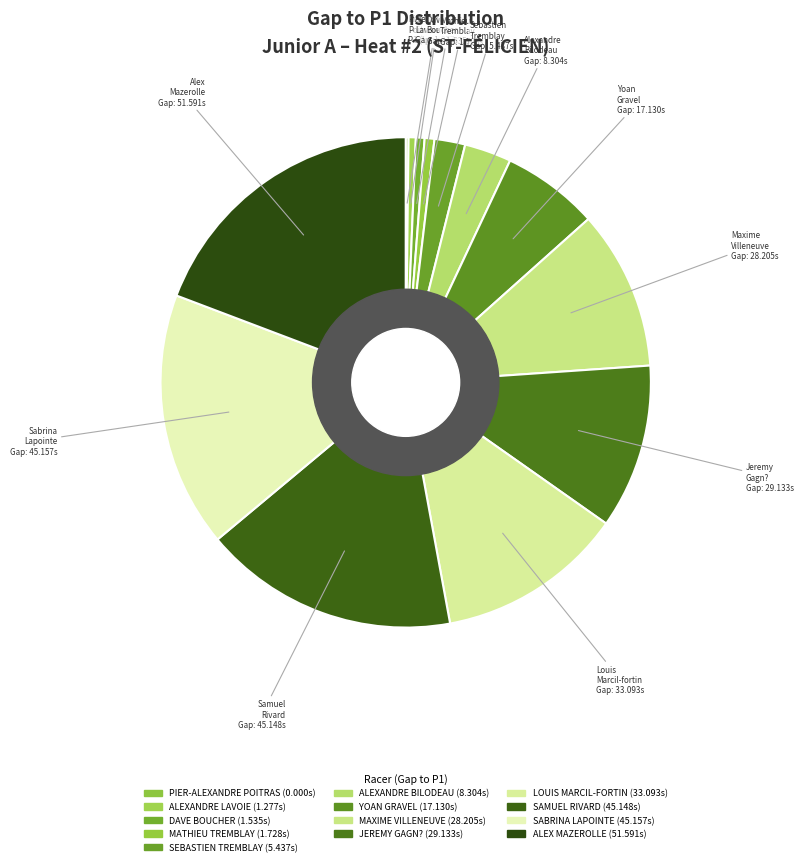

What percentage is NOT represented by SEBASTIEN TREMBLAY?

98.0%